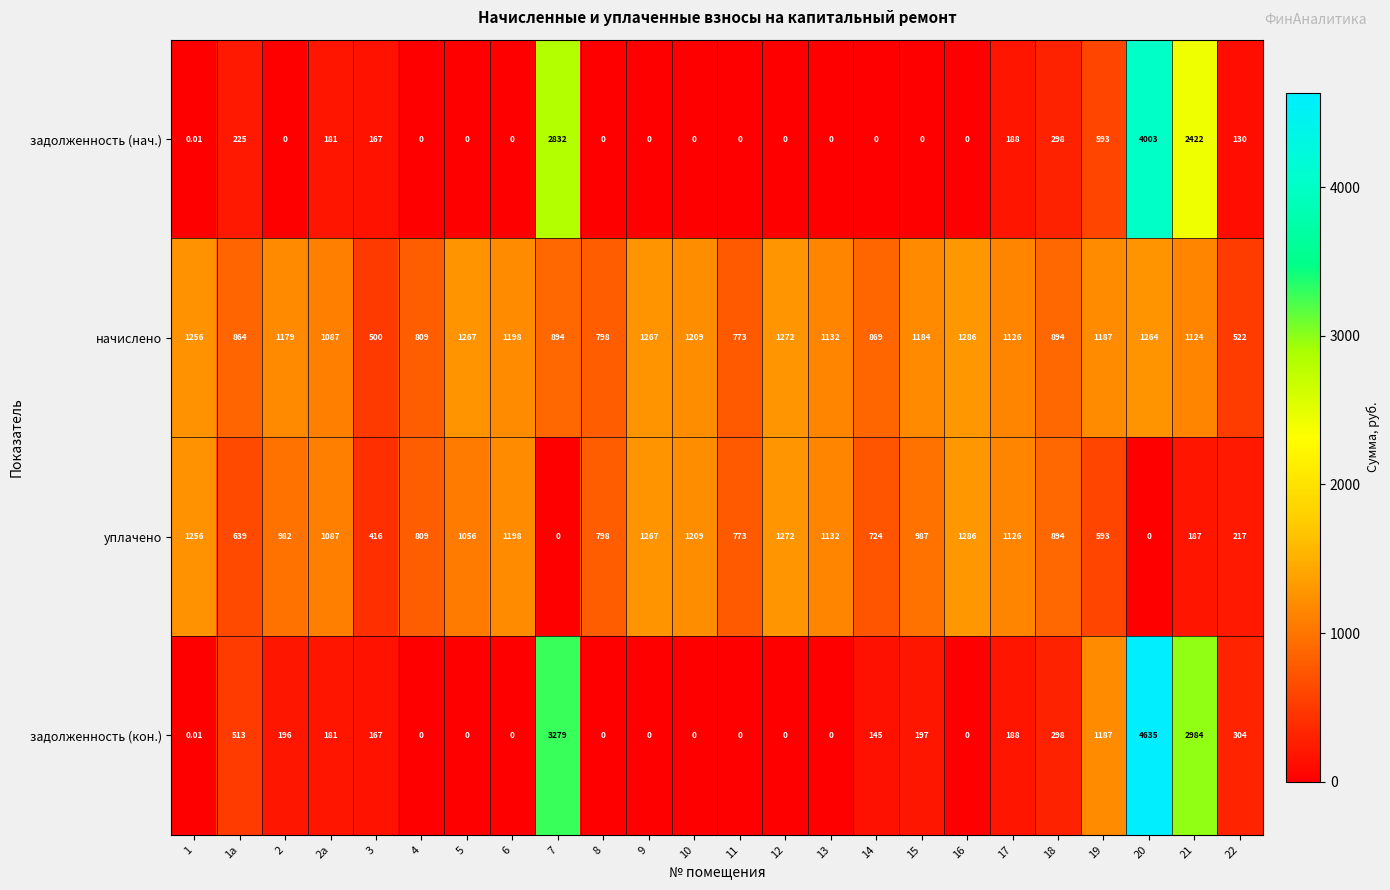

Which series changed the most between 19 and 21?

задолженность (нач.)